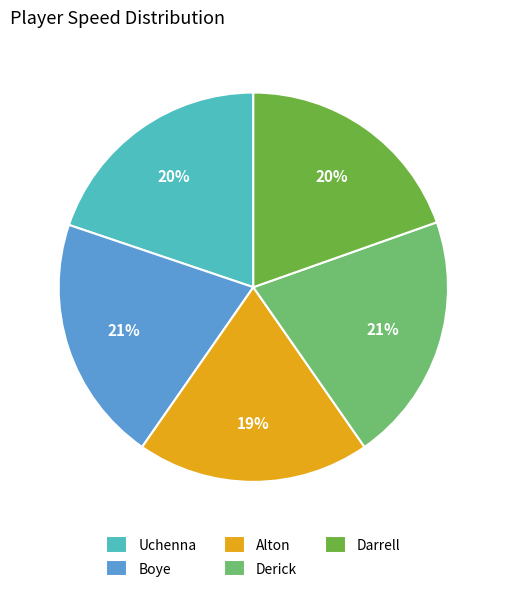

The Boye slice represents 6% of the pie. True or false?

False